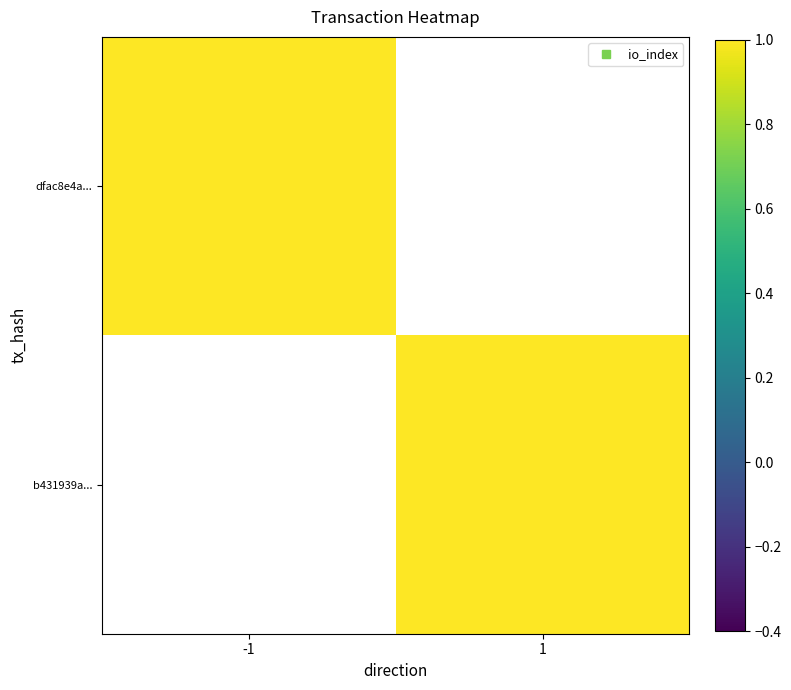

List the labels in order of b431939a... value, smallest first.

-1, 1